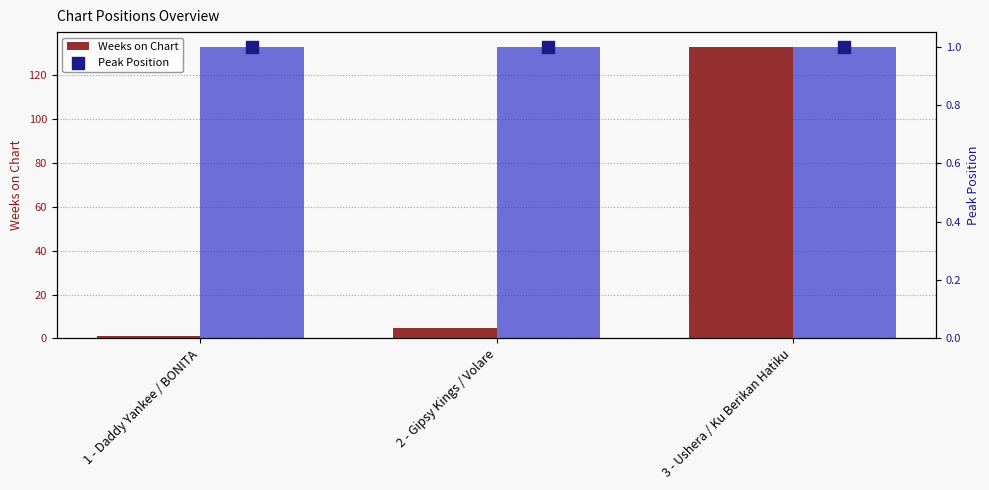

Which series has the largest Y range (max minus min)?

Weeks on Chart